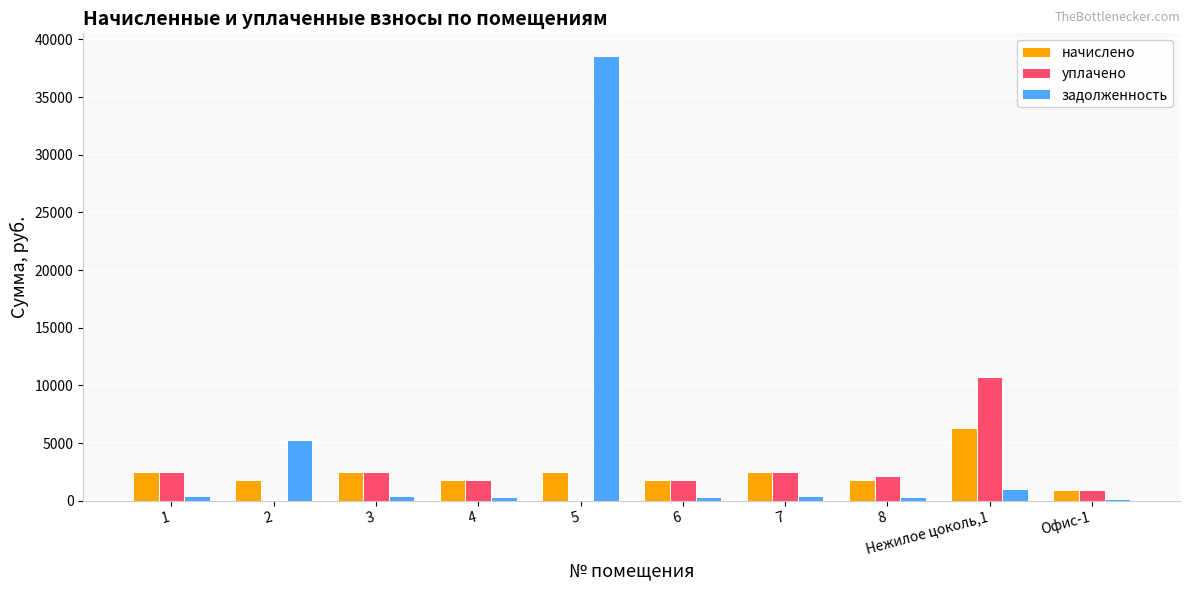

Which series changed the most between 5 and 7?

задолженность